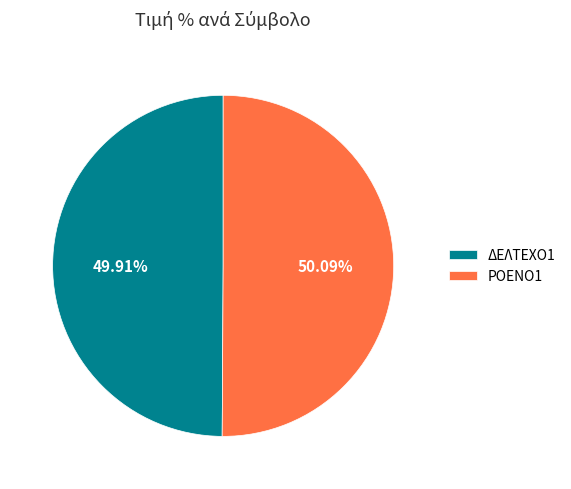

How many segments does this pie chart have?

2